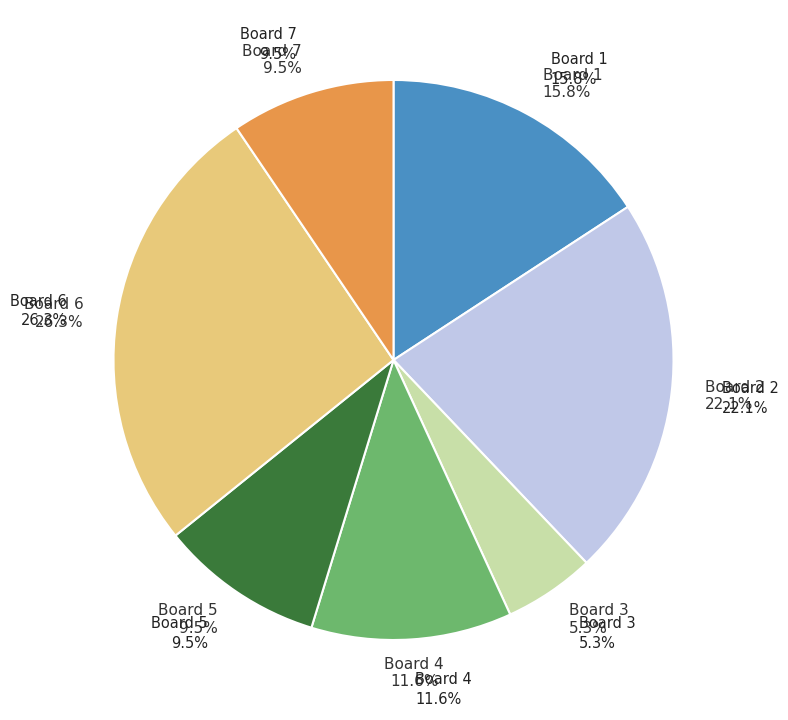

Which category has the smallest portion of the pie?

Board 3